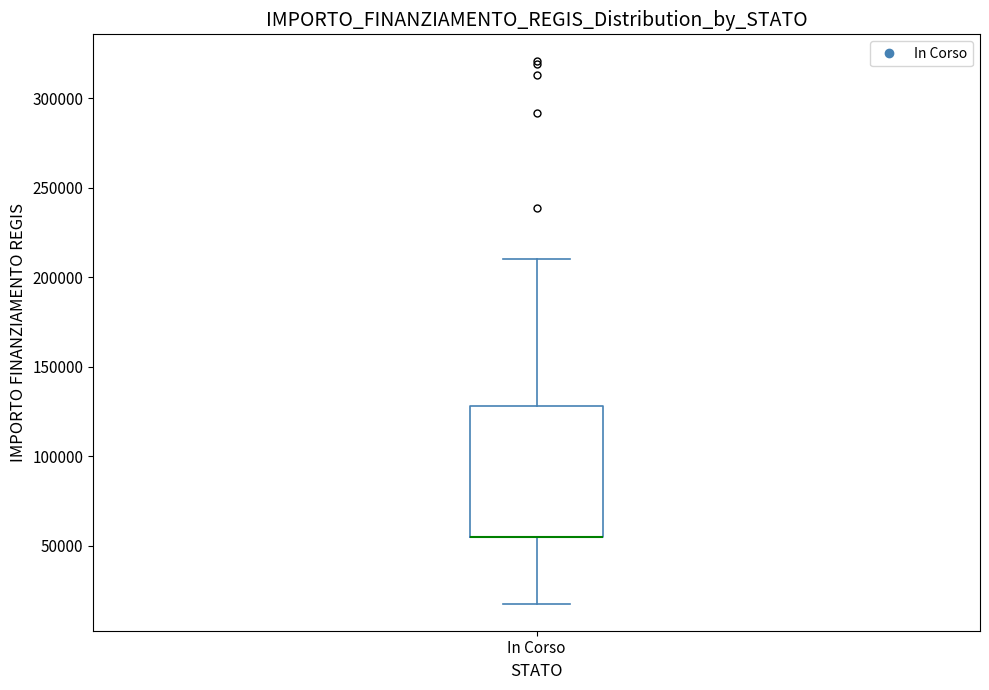

Where does the lower whisker of the box for In Corso end on the y-axis? The values are not printed on the chart, so give them approximately, as read against the axis.

20000